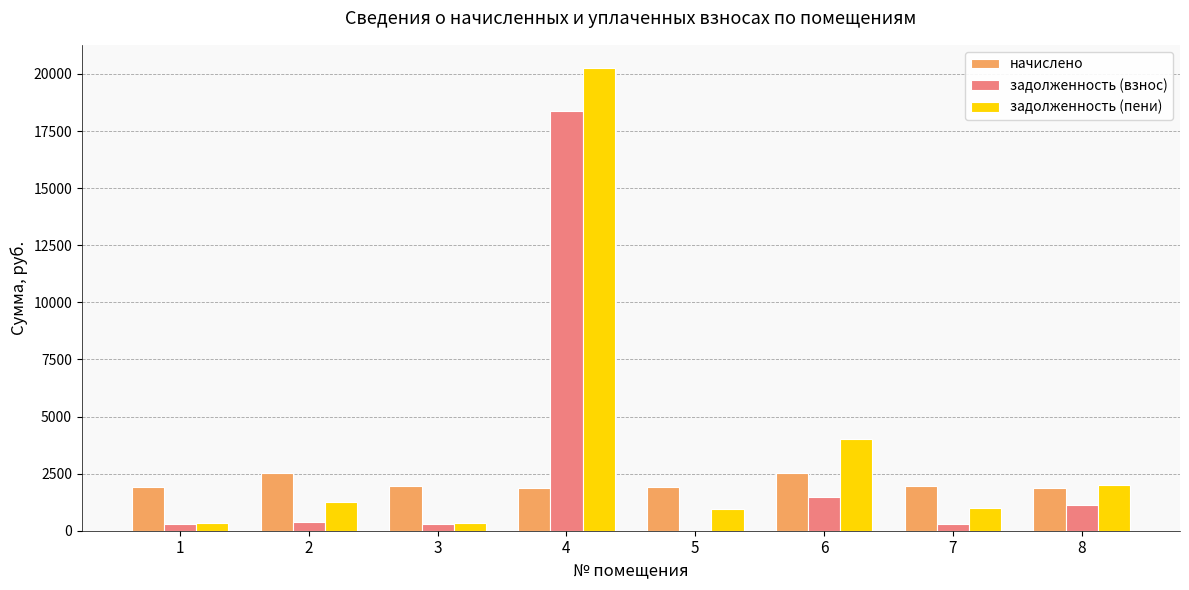

At which category is the sum across all series the highest?

4